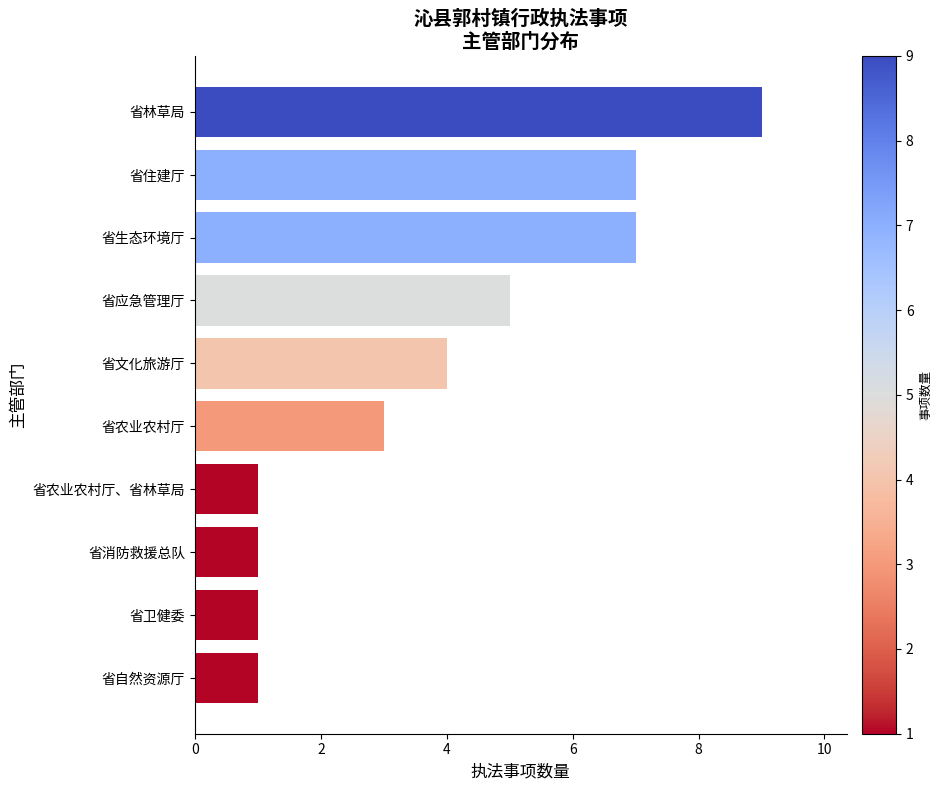

What is the difference between the second highest and second lowest values?

6